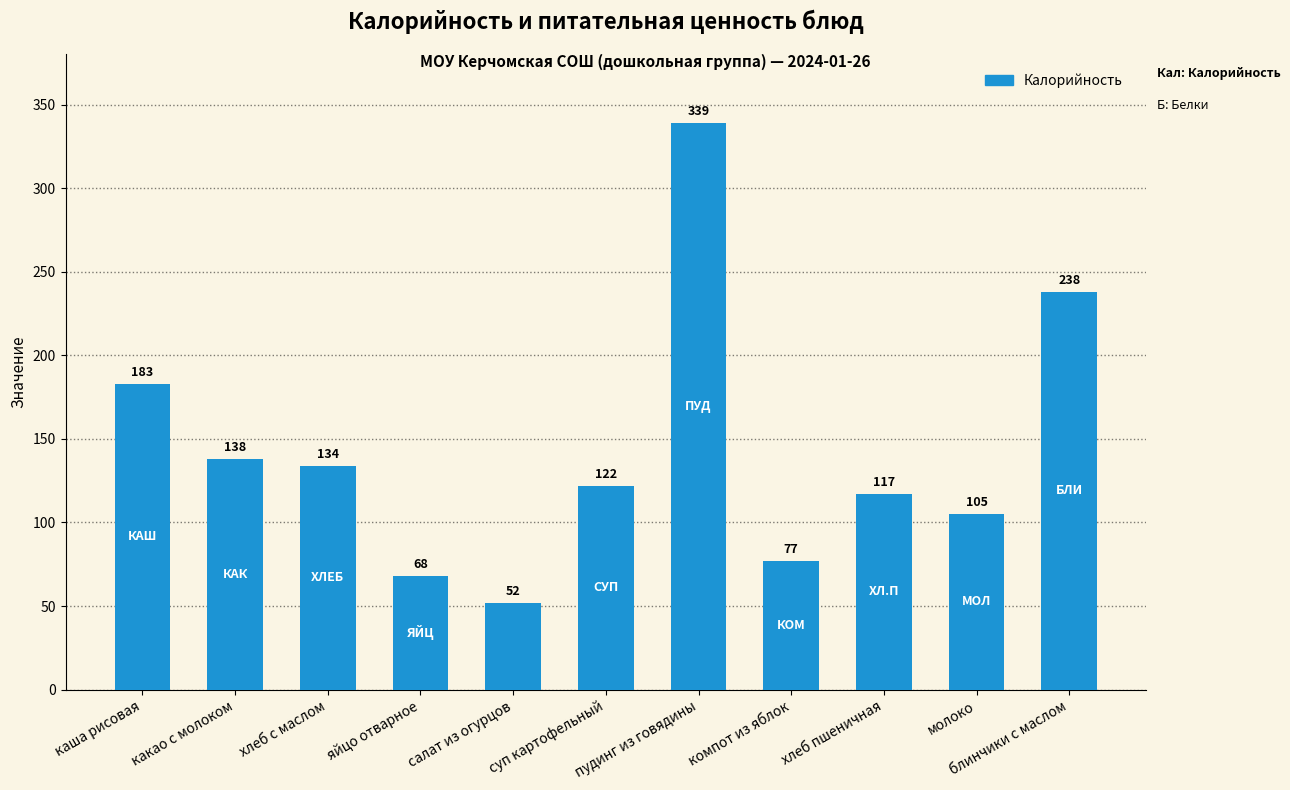

What position from the right is пудинг из говядины?

5